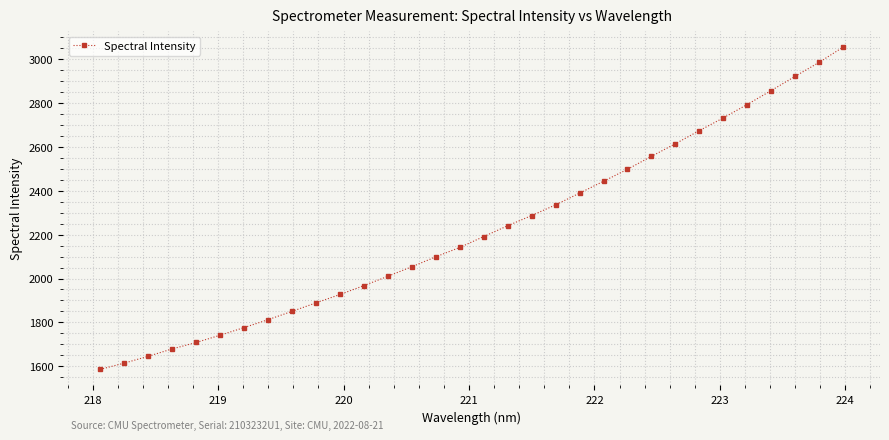

What is the difference between the maximum and second lowest values?

1440.0